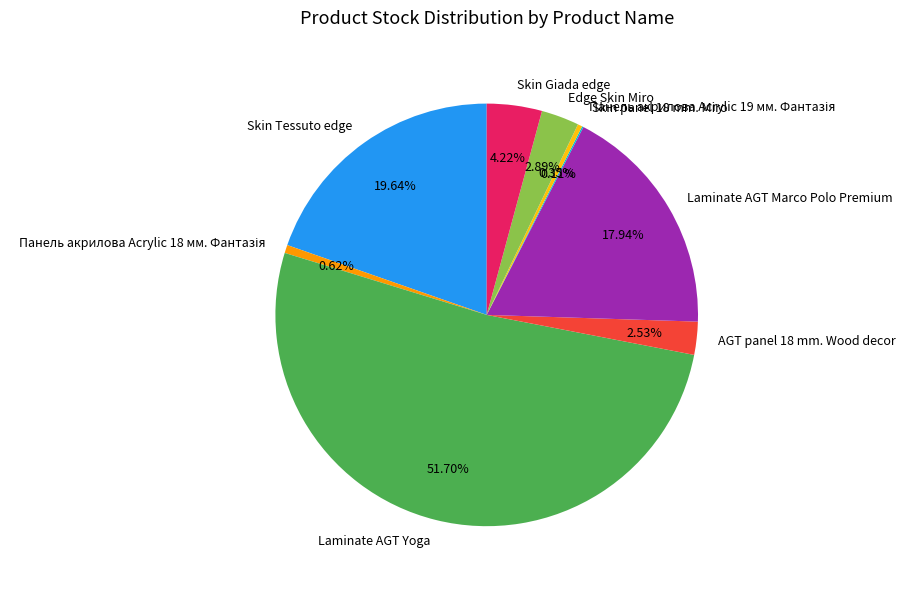

Do Laminate AGT Marco Polo Premium and Edge Skin Miro together represent more than half of the pie?

No